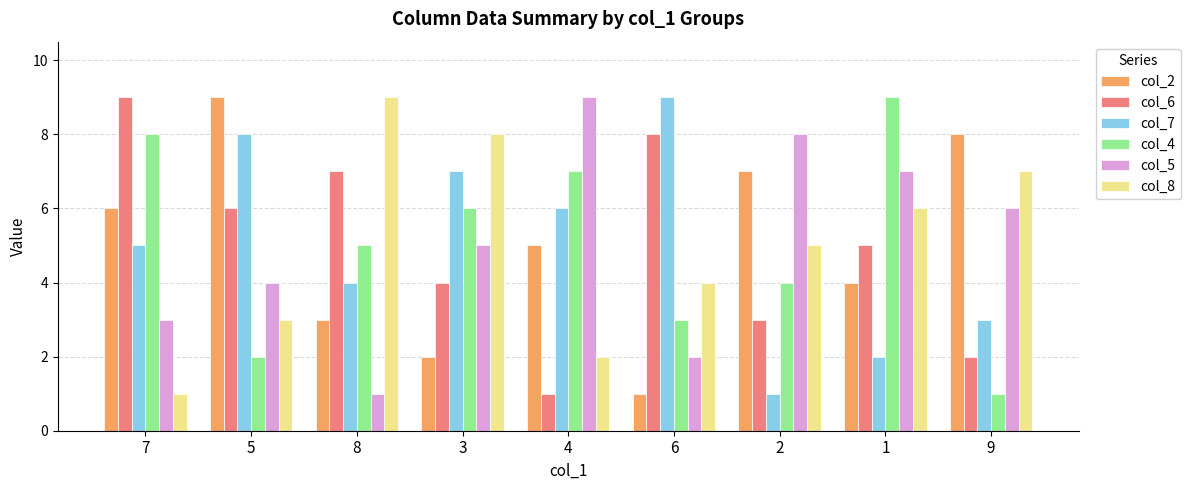

What is the smallest value displayed?

1